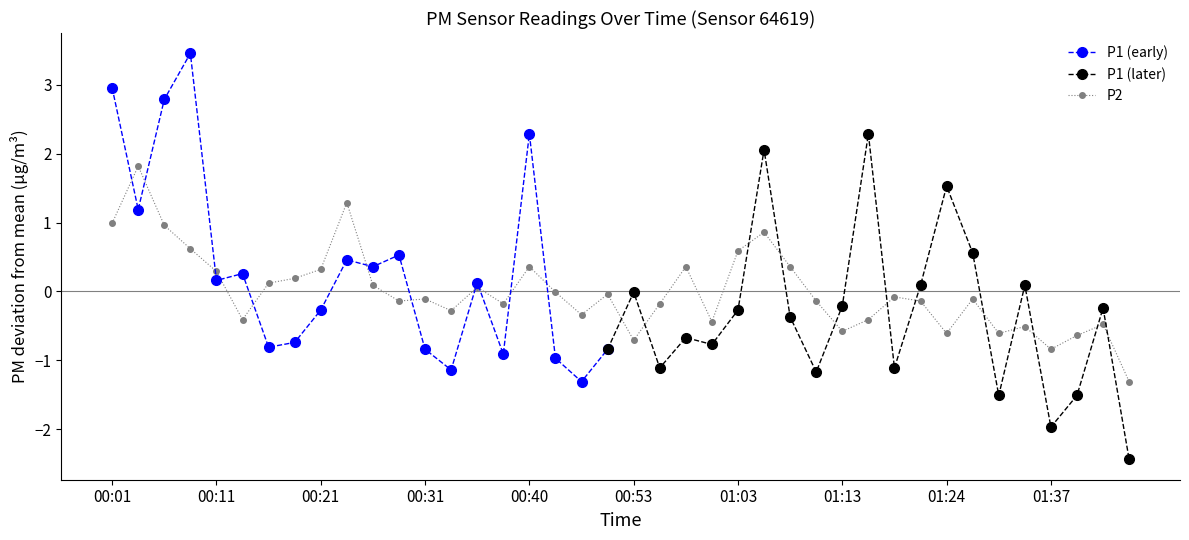

Where is the data nearest to the value 0?

00:45